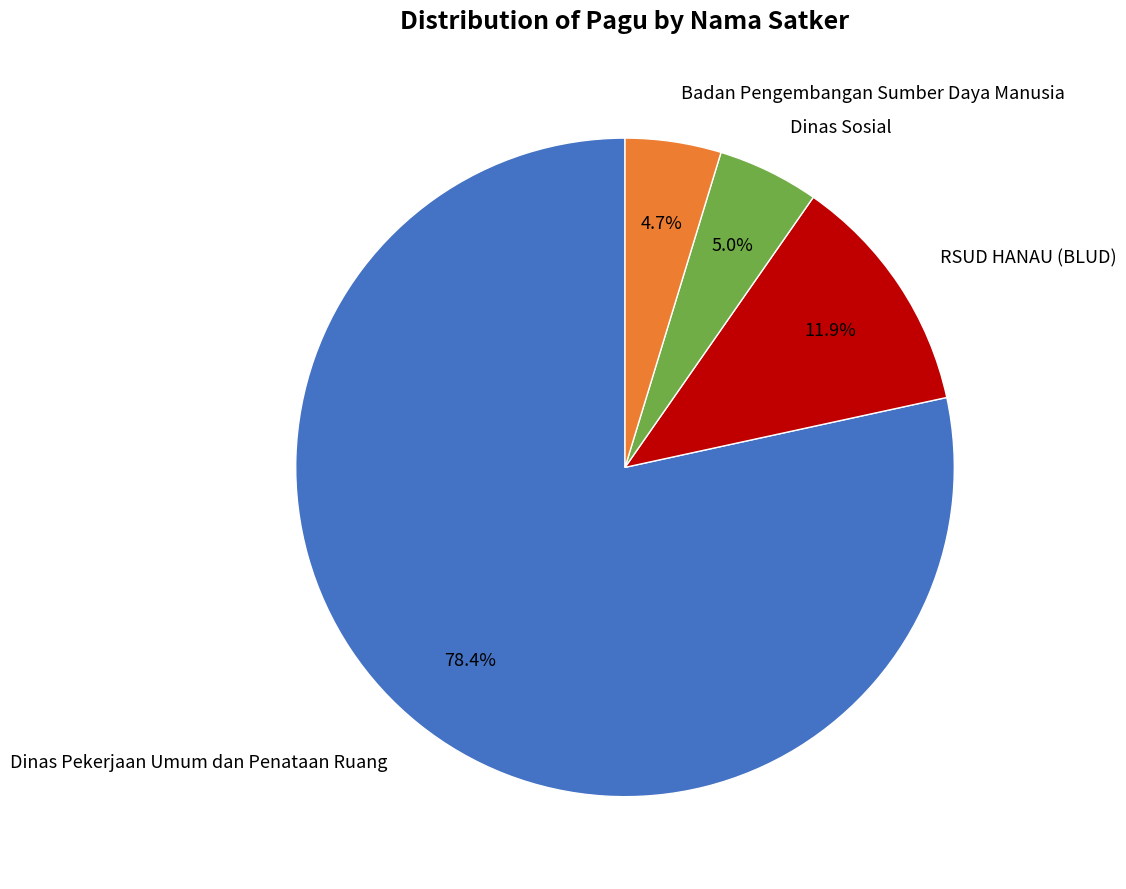

Is there any slice that represents more than half of the pie?

Yes